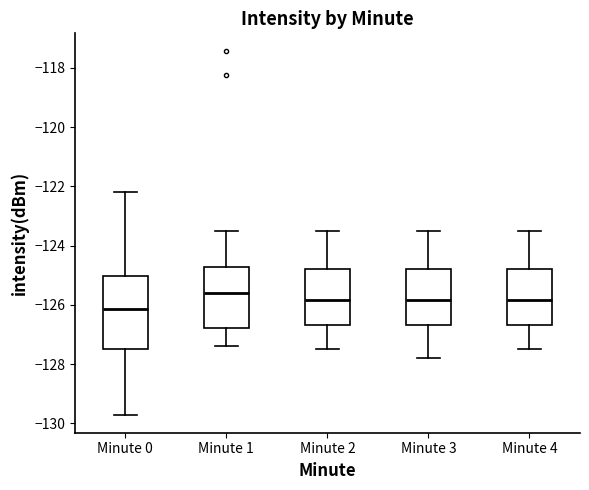

Reading left to right, read every box against the y-axis: the position of its median line, the range the box covers, and the ends of its whiskers. The values are not printed on the chart, so give them approximately, as read against the axis.

Minute 0: median -126.2, box -127.6 to -125.0, whiskers -129.8 to -122.2
Minute 1: median -125.6, box -126.8 to -124.8, whiskers -127.4 to -123.4
Minute 2: median -125.8, box -126.6 to -124.8, whiskers -127.4 to -123.4
Minute 3: median -125.8, box -126.6 to -124.8, whiskers -127.8 to -123.4
Minute 4: median -125.8, box -126.6 to -124.8, whiskers -127.4 to -123.4